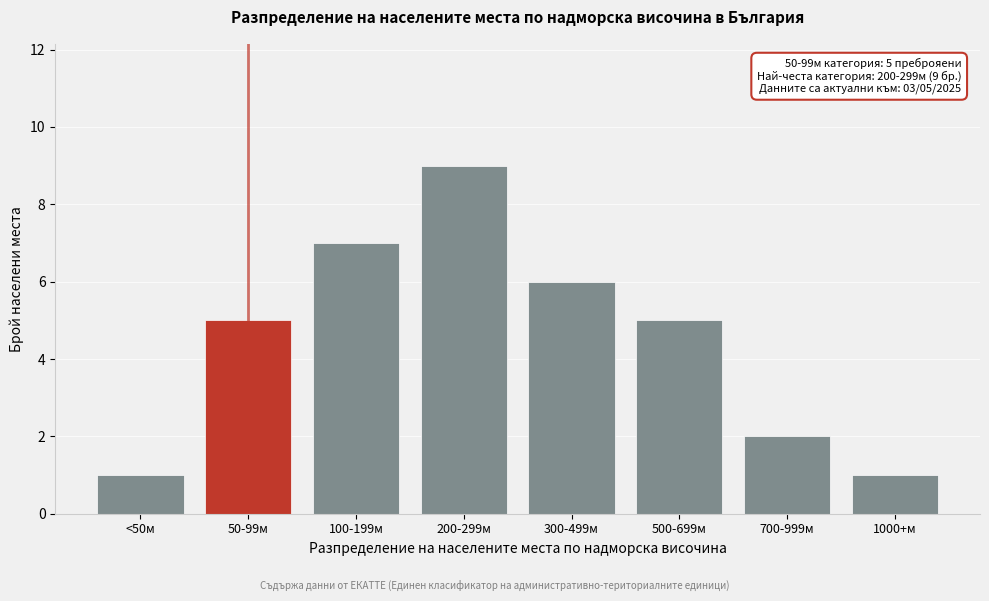

Reading left to right, what are all the values shown in this chart?

<50м=1	50-99м=5	100-199м=7	200-299м=9	300-499м=6	500-699м=5	700-999м=2	1000+м=1